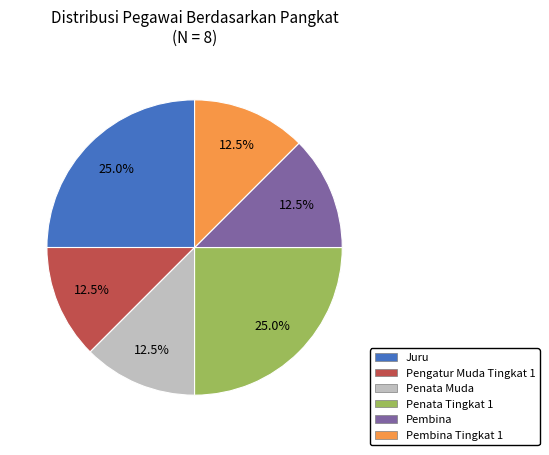

How many slices are in this pie chart?

6